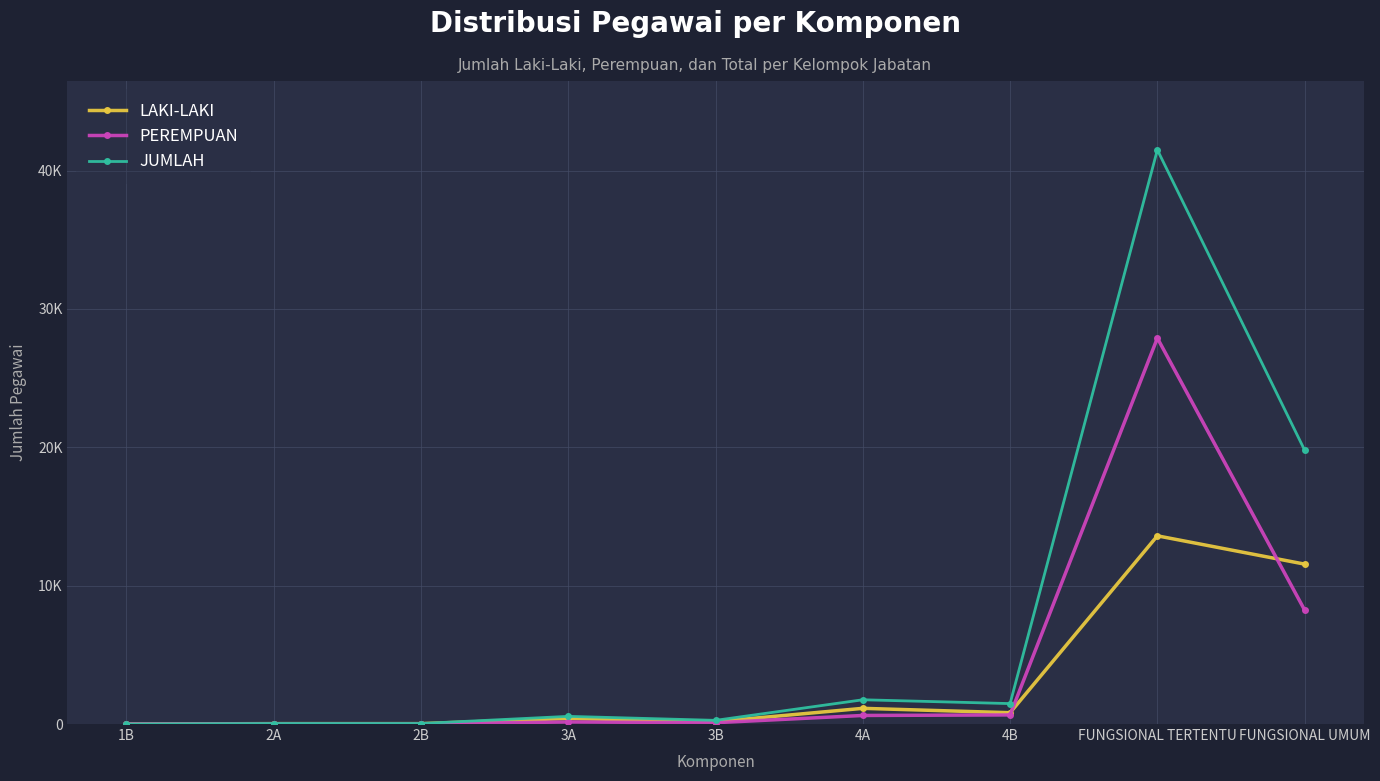

Is this an area chart (filled region under the line)?

No